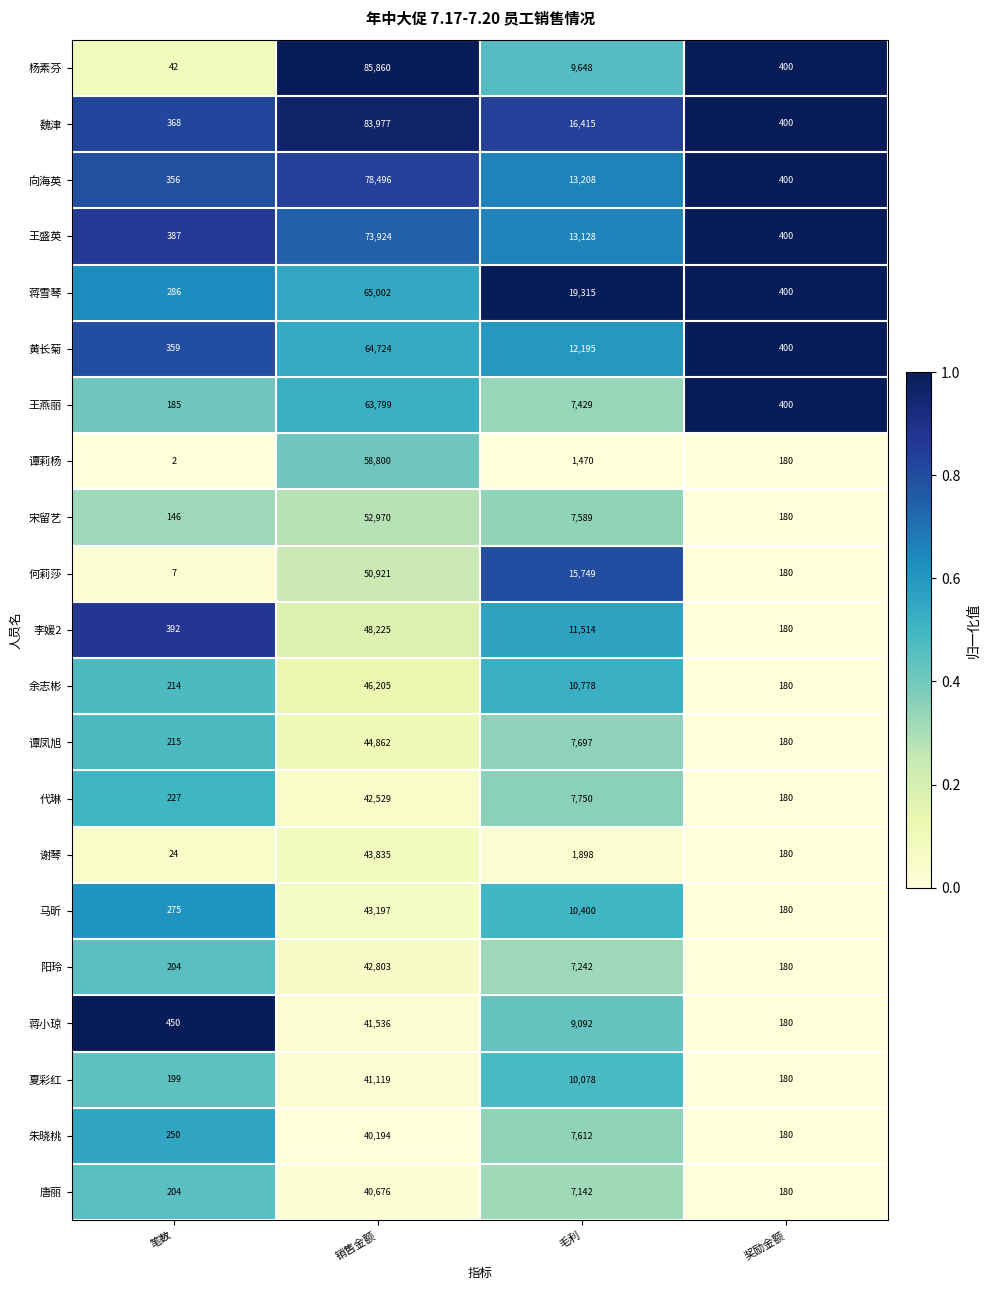

At which label does 谢琴 reach its peak?

销售金额